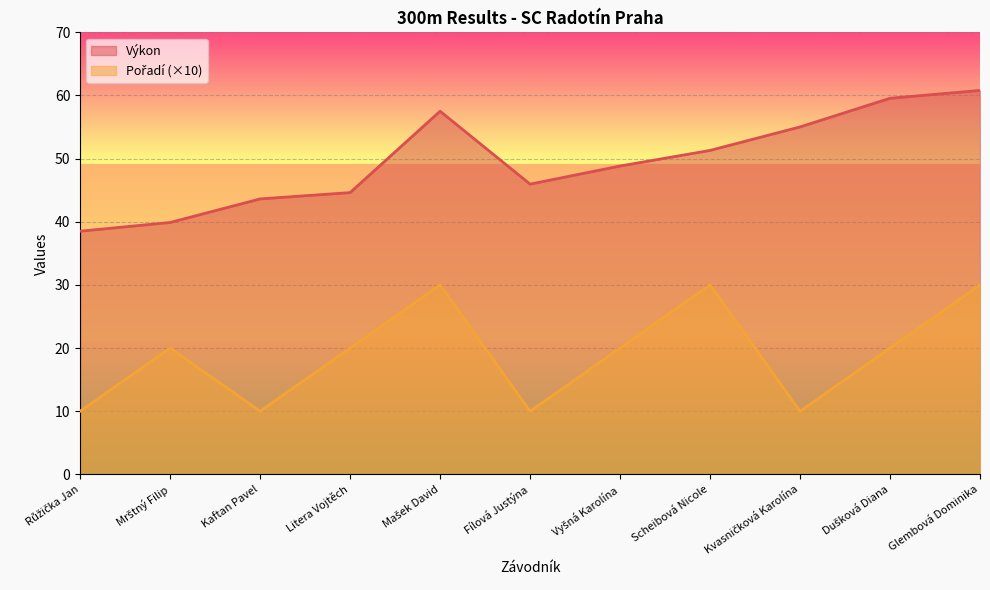

What is the smallest value displayed?

10.0